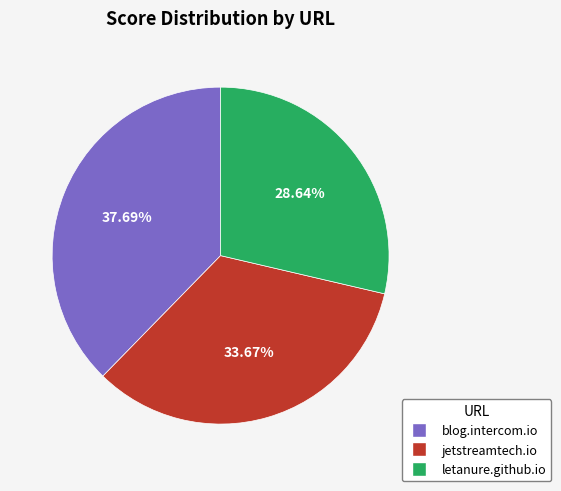

How many slices are in this pie chart?

3